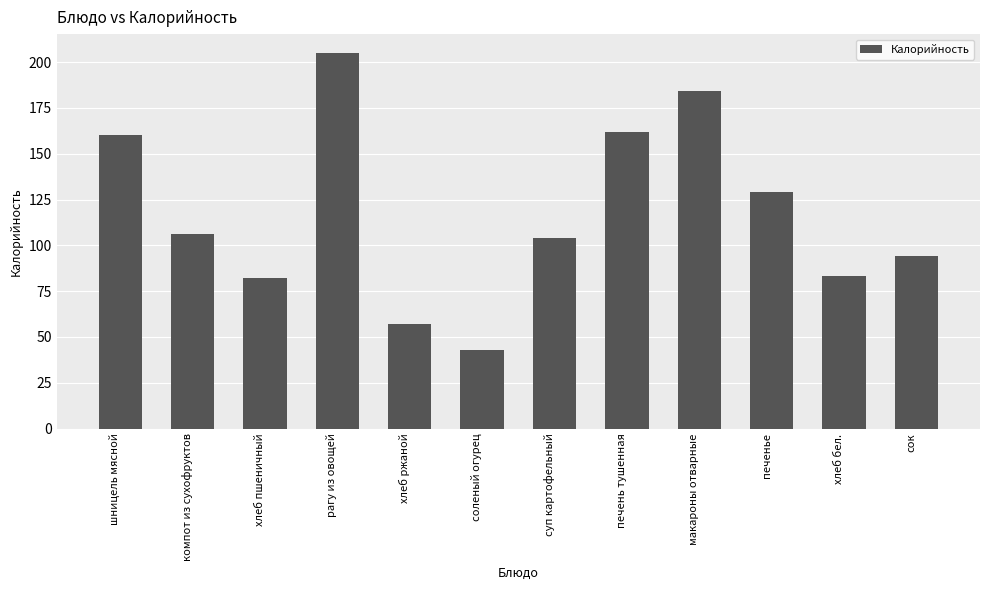

Which has a higher value, сок or печень тушенная?

печень тушенная